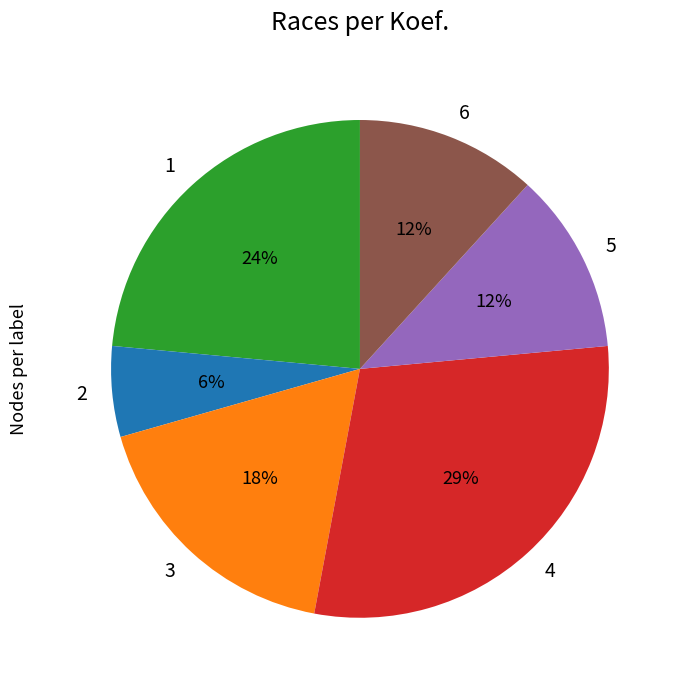

Approximately how many times larger is the value at 5 compared to 2?

2.0